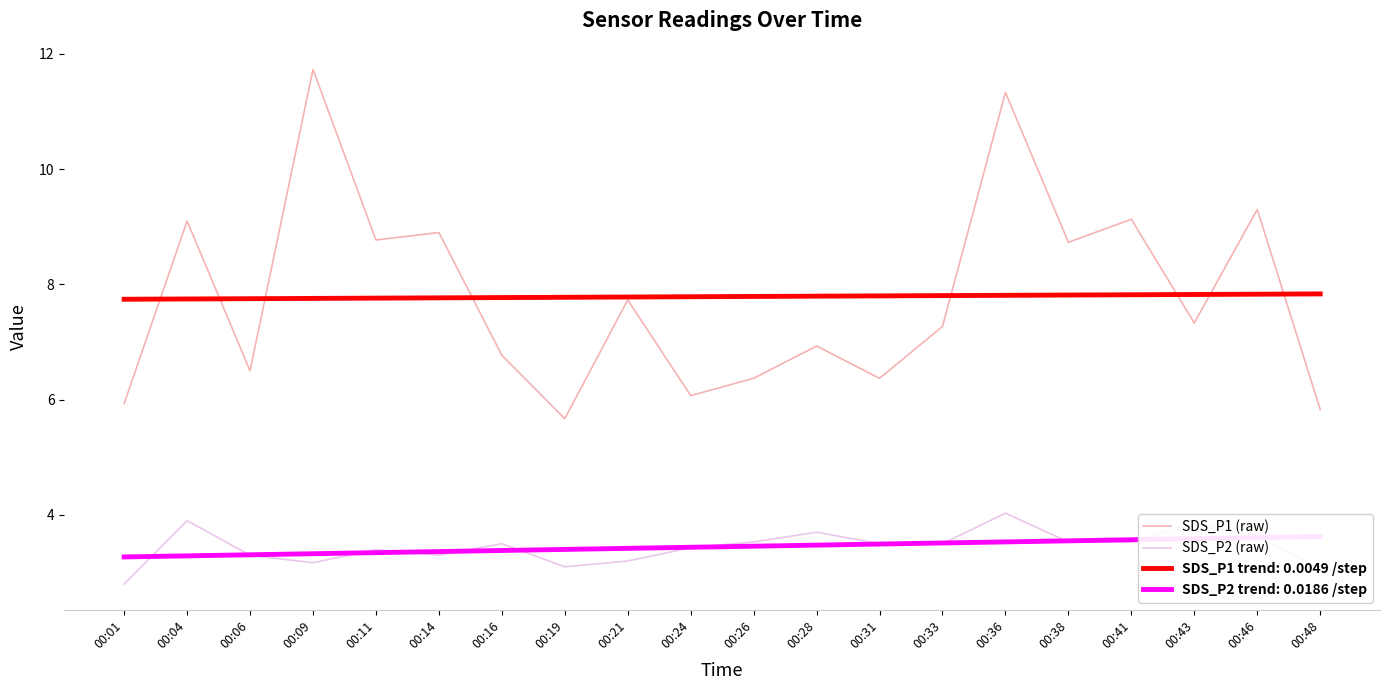

Reading left to right, transcribe all the data shown in this chart.

SDS_P1 (raw): 5.9	9.1	6.5	11.7	8.8	8.9	6.8	5.7	7.7	6.1	6.4	6.9	6.4	7.3	11.3	8.7	9.1	7.3	9.3	5.8
SDS_P2 (raw): 2.8	3.9	3.3	3.2	3.4	3.3	3.5	3.1	3.2	3.4	3.5	3.7	3.5	3.5	4.0	3.5	3.5	3.8	3.6	3.1